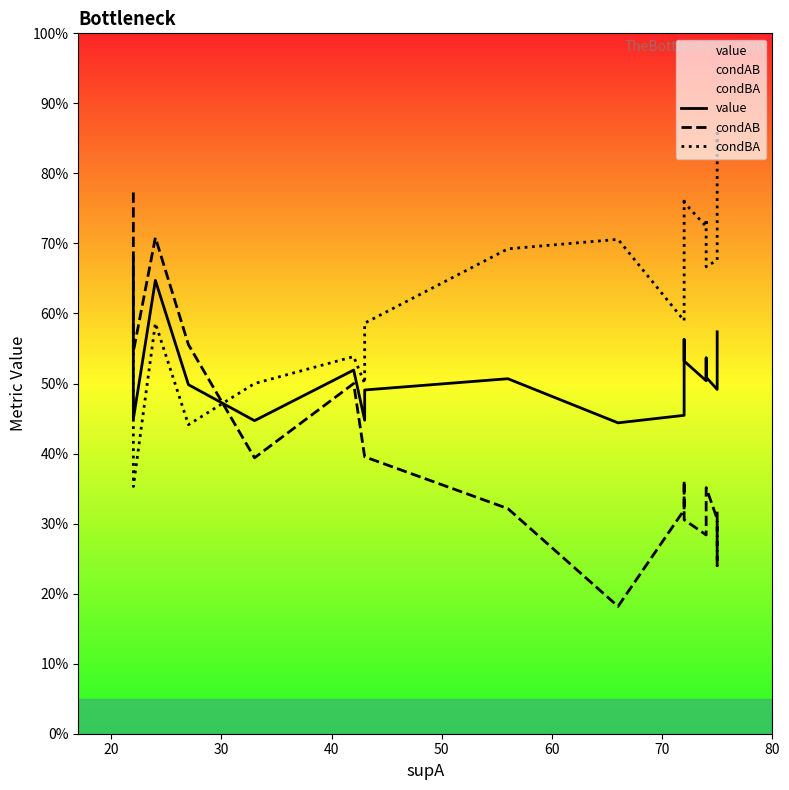

What are all the series names shown in the legend?

value, condAB, condBA